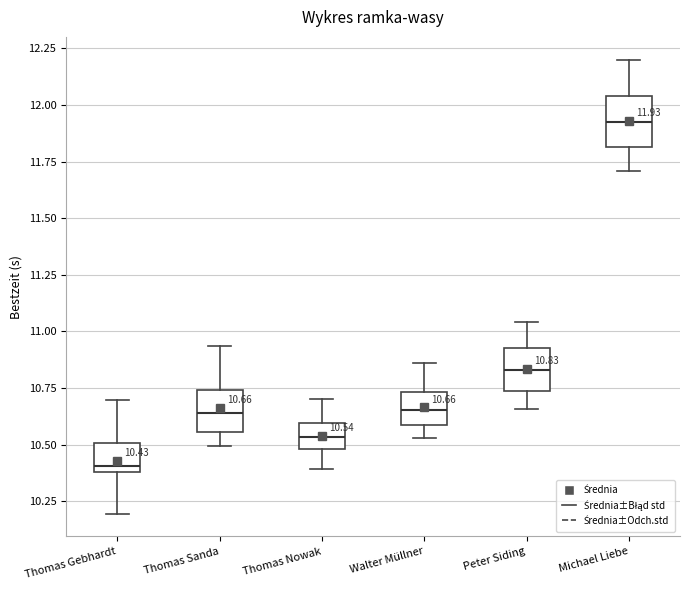

Which box has the lowest median line?

Thomas Gebhardt